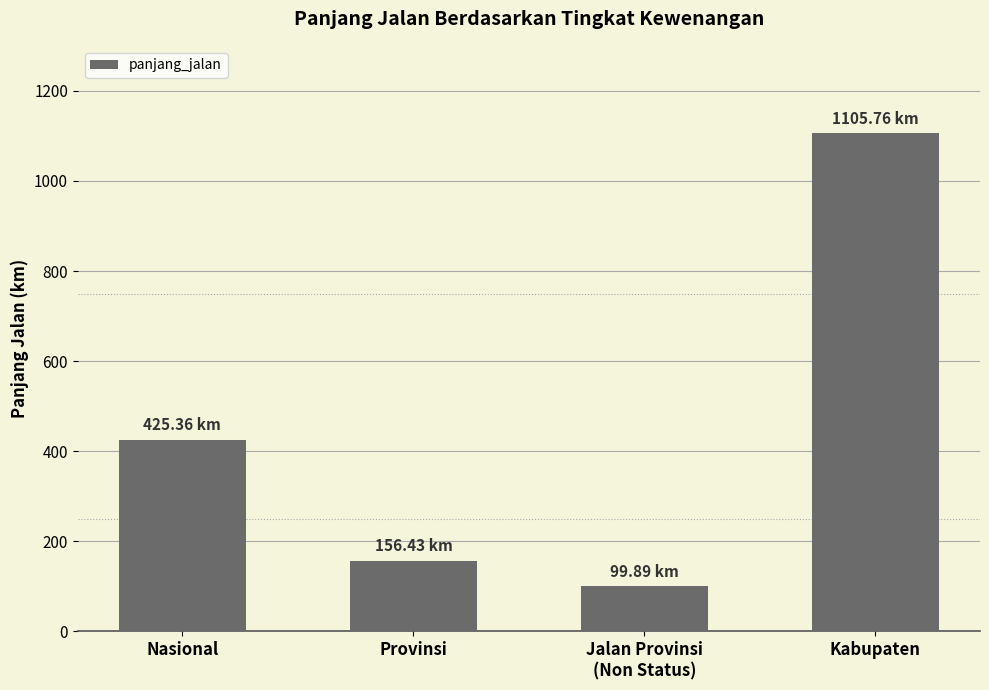

Reading left to right, transcribe all the data shown in this chart.

Nasional=425.4	Provinsi=156.4	Jalan Provinsi
(Non Status)=99.9	Kabupaten=1105.8